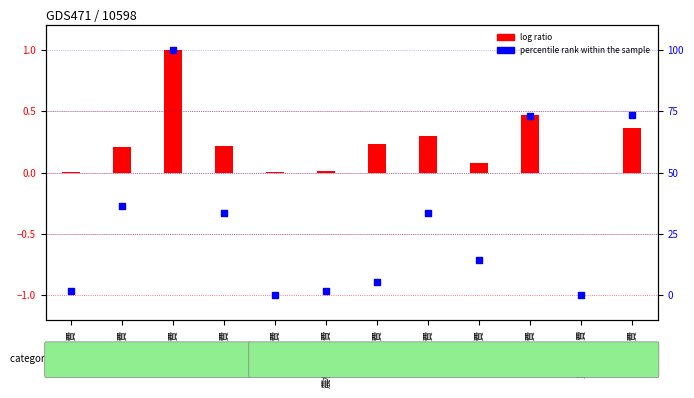

Which series has the largest total across all categories?

percentile rank within the sample